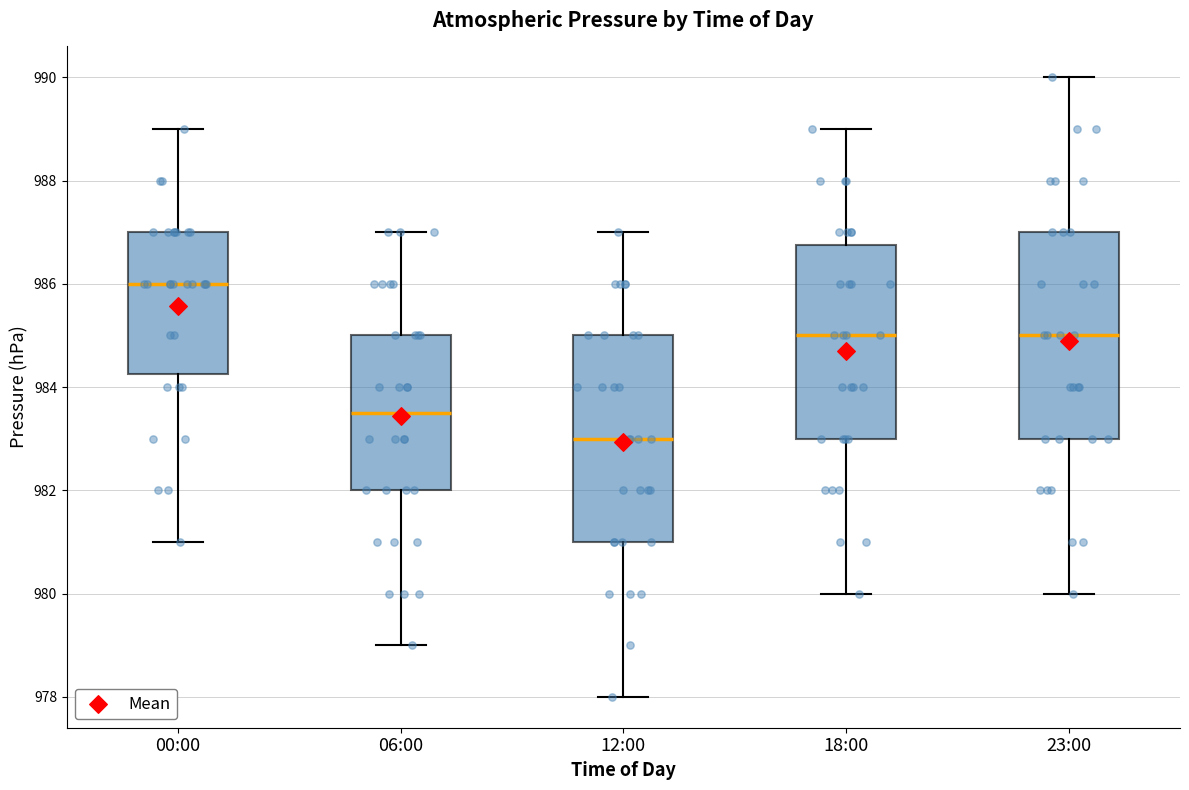

Which box has the highest median line?

00:00